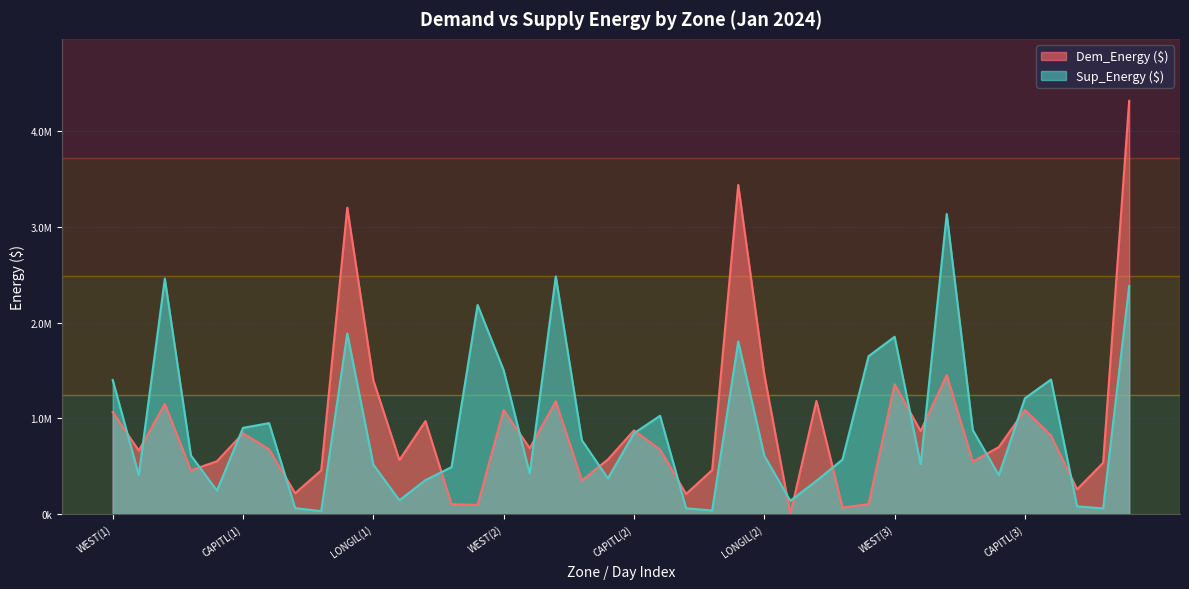

True or false: Sup_Energy ($) has more than 0 points higher than both neighbors.

True